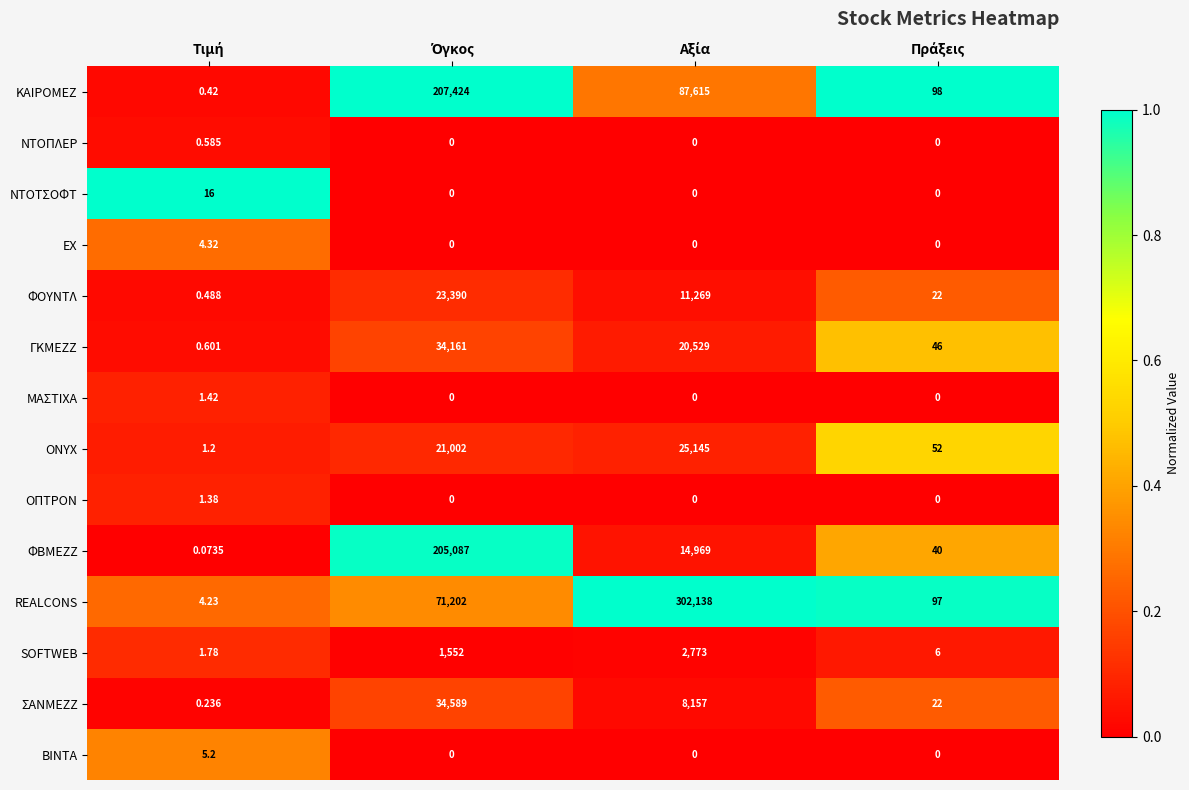

Which series has the largest total across all categories?

REALCONS